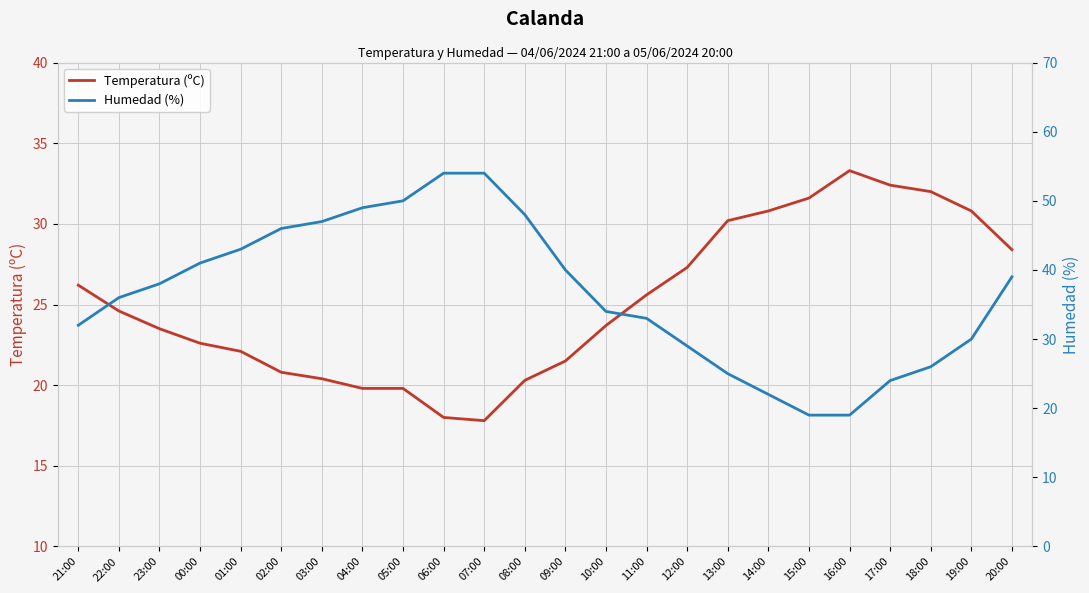

How many series are shown in this chart?

2